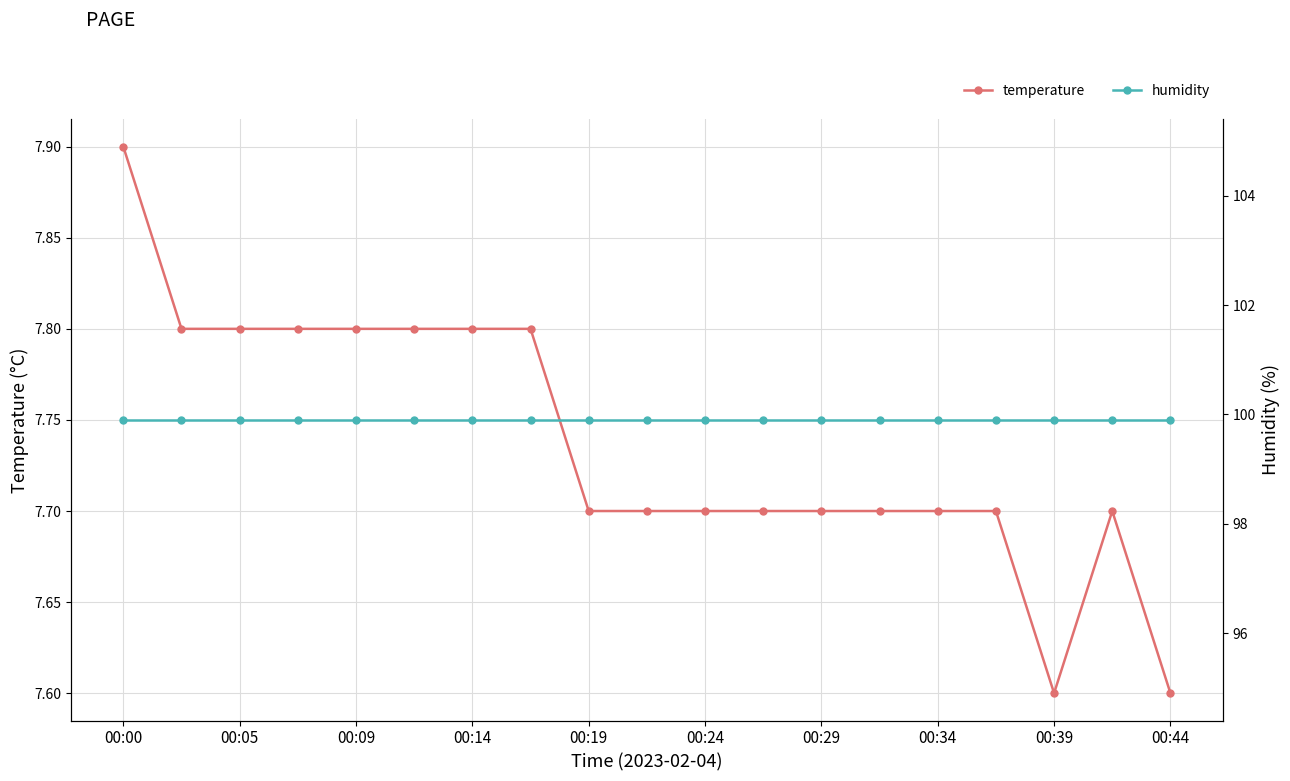

List the series in order of their peak value, highest first.

humidity, temperature